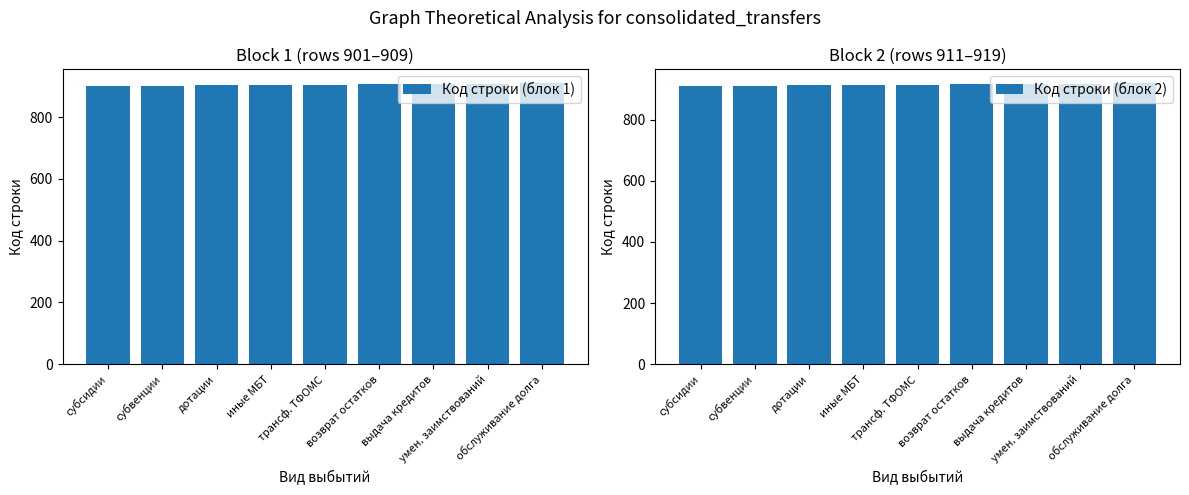

Between субсидии and возврат остатков, which series saw the biggest shift?

Код строки (блок 1)